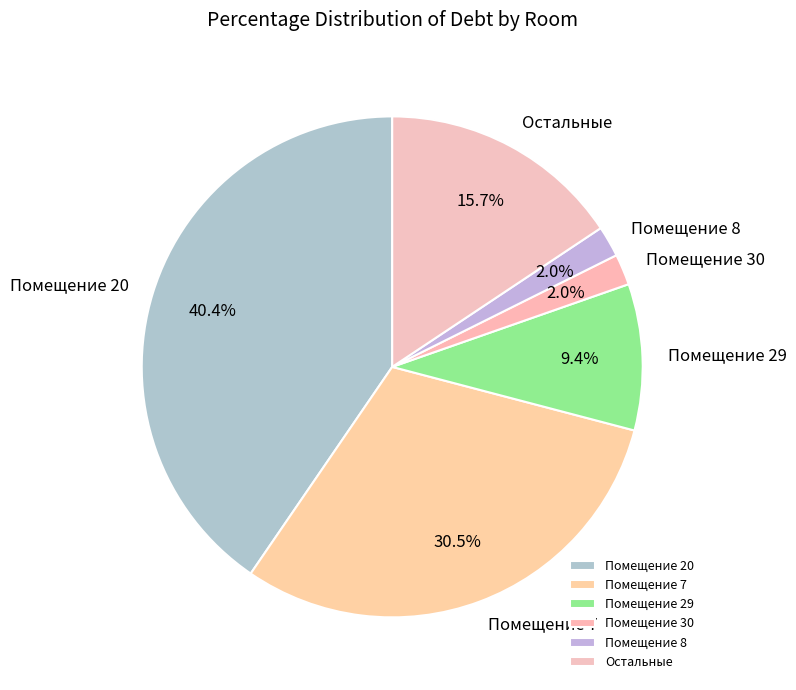

Is there a majority slice in this chart?

No